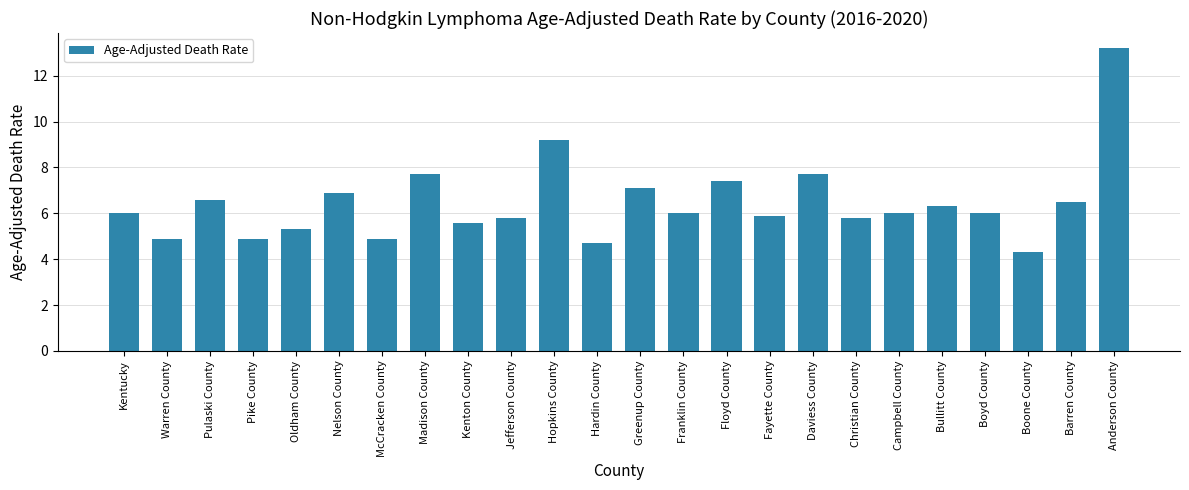

Reading right to left, what are all the values shown in this chart?

13.2	6.5	4.3	6.0	6.3	6.0	5.8	7.7	5.9	7.4	6.0	7.1	4.7	9.2	5.8	5.6	7.7	4.9	6.9	5.3	4.9	6.6	4.9	6.0